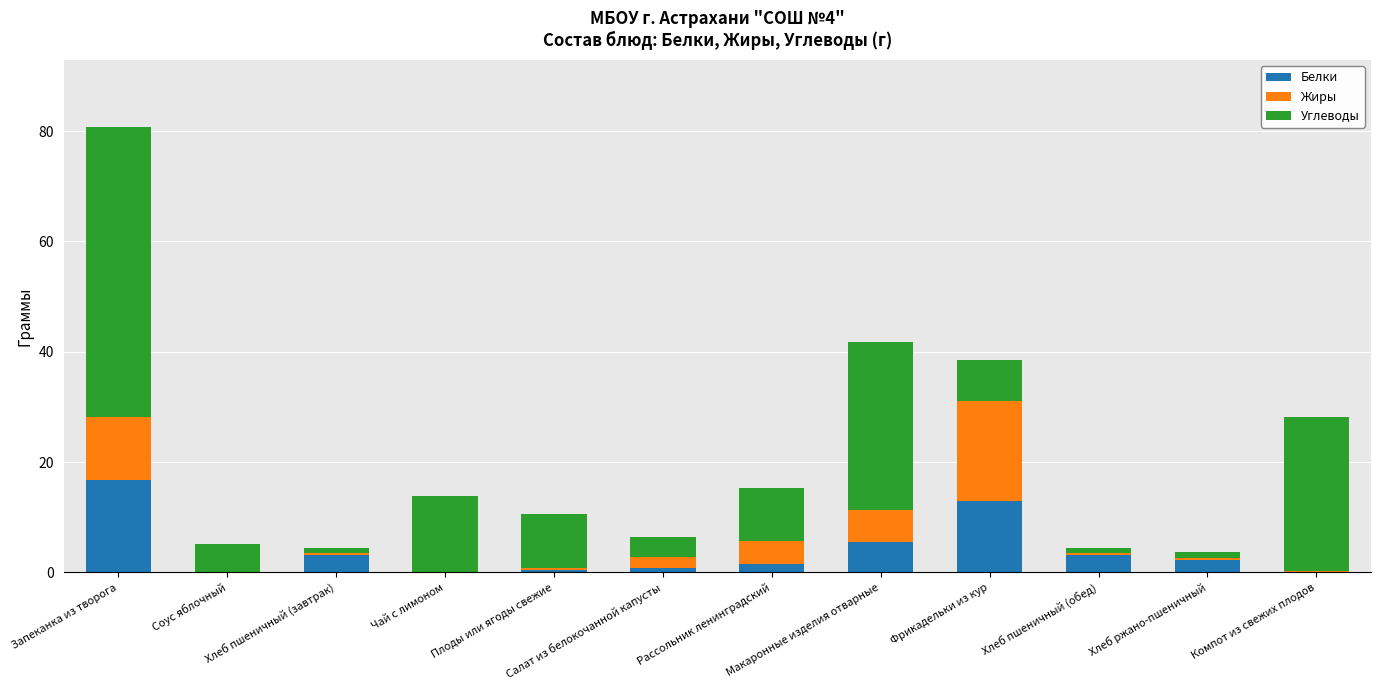

What is the sum of all Белки values?

46.9